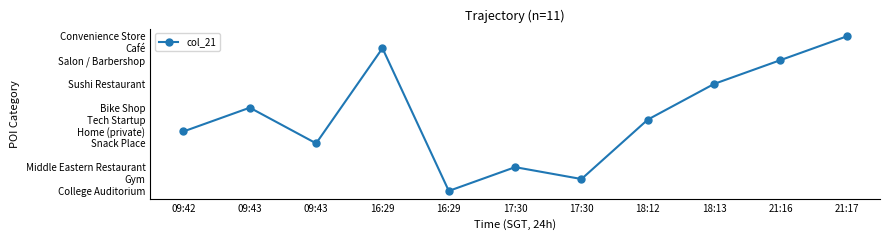

Between 16:29 and 18:13, which is larger?

18:13